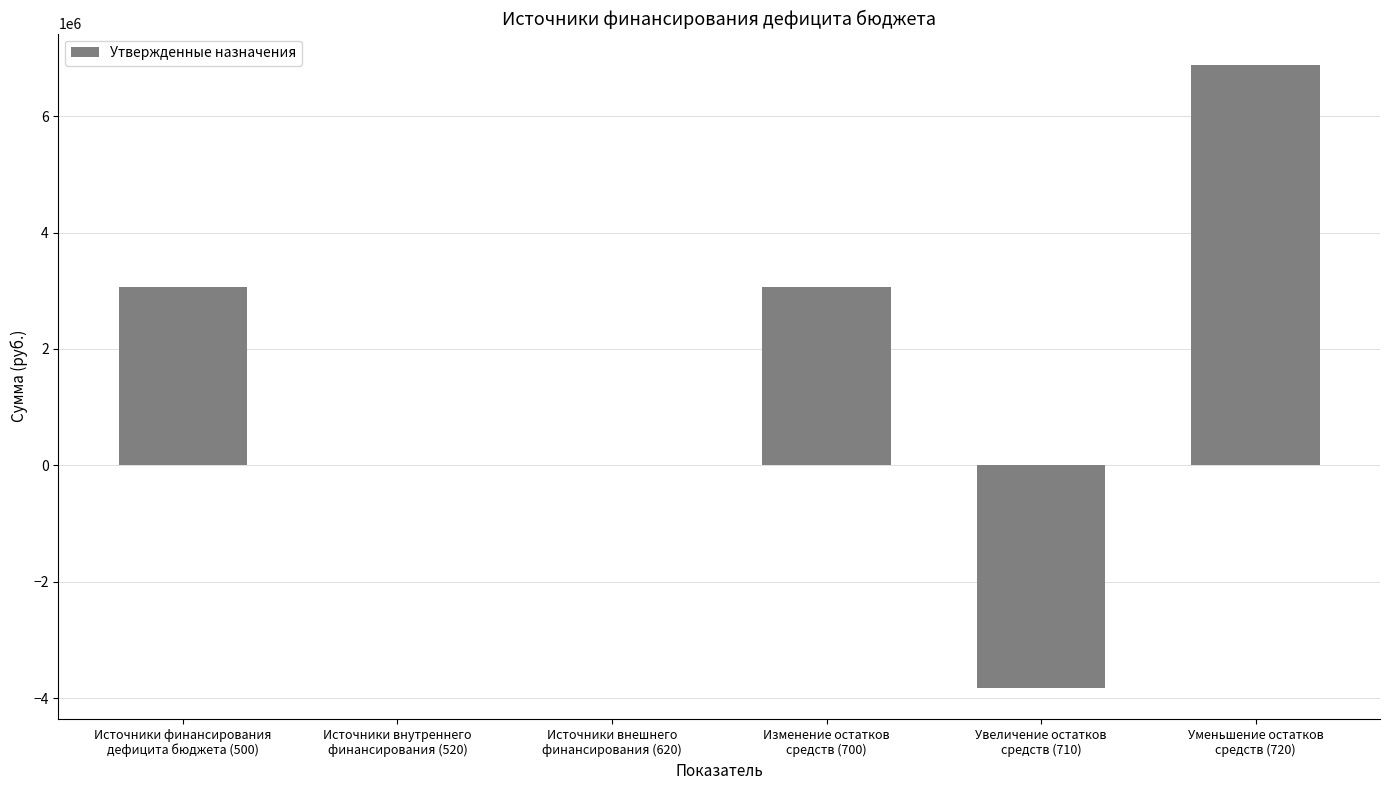

What is the greatest value displayed?

6885909.7